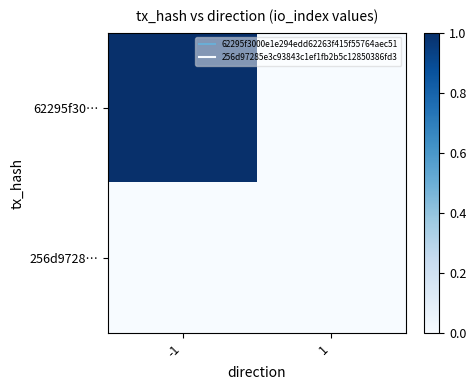

Rank the series by their average value, from highest to lowest.

62295f30…, 256d9728…